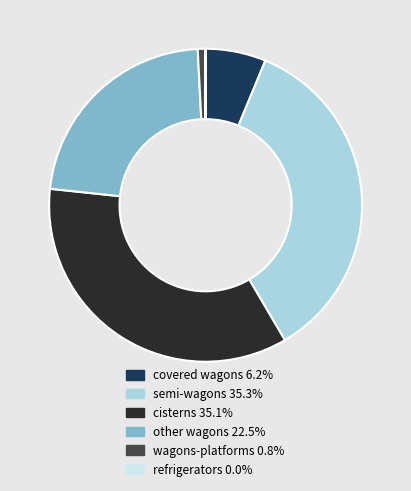

Approximately how many times larger is the value at covered wagons compared to cisterns?

0.2